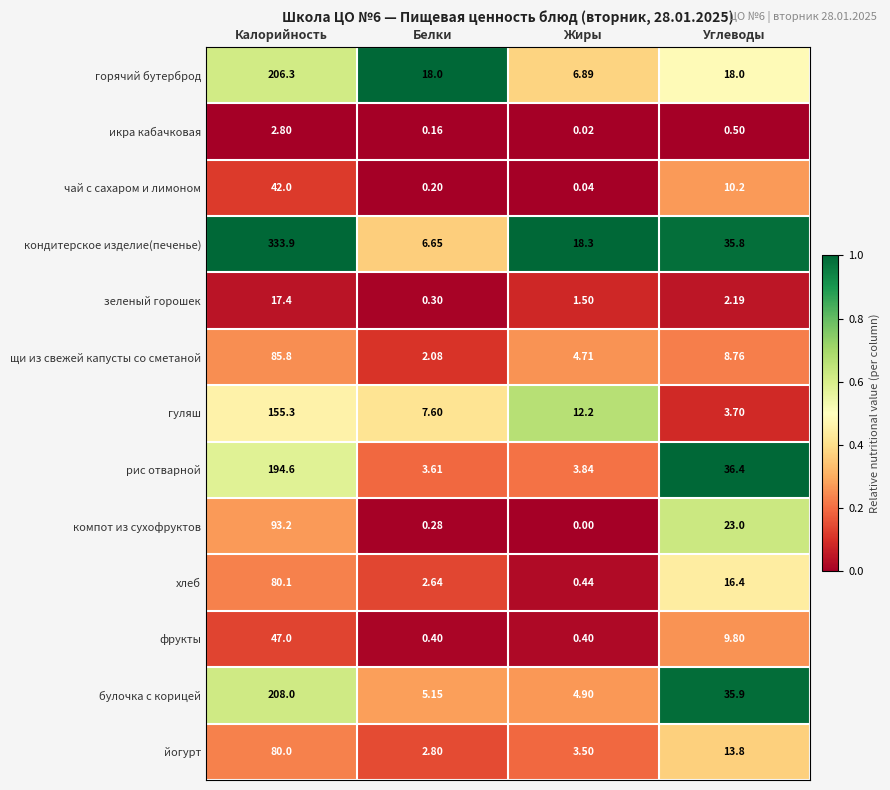

What is the maximum value shown in the chart?

333.9